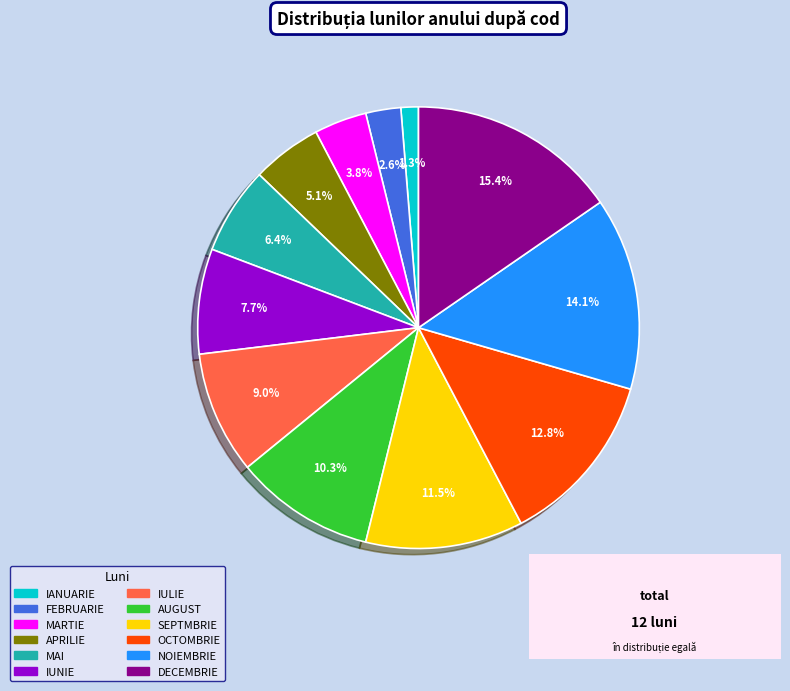

Is there a majority slice in this chart?

No